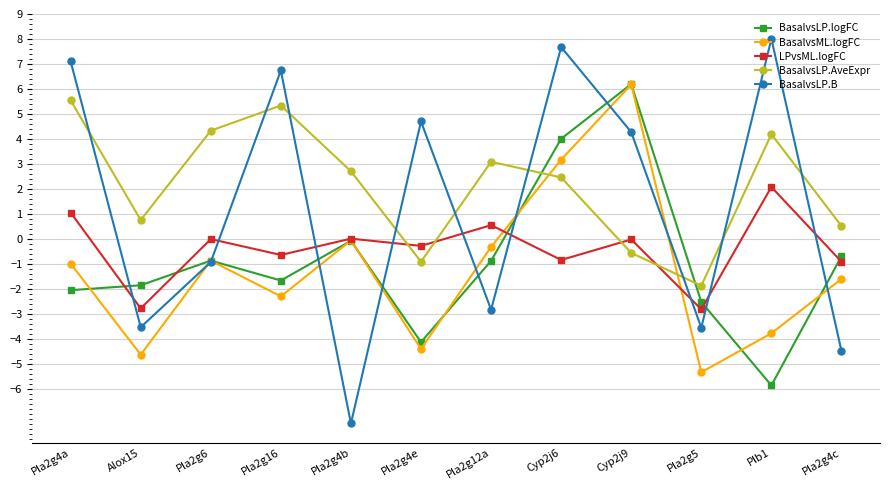

How many data points does each series have?

12